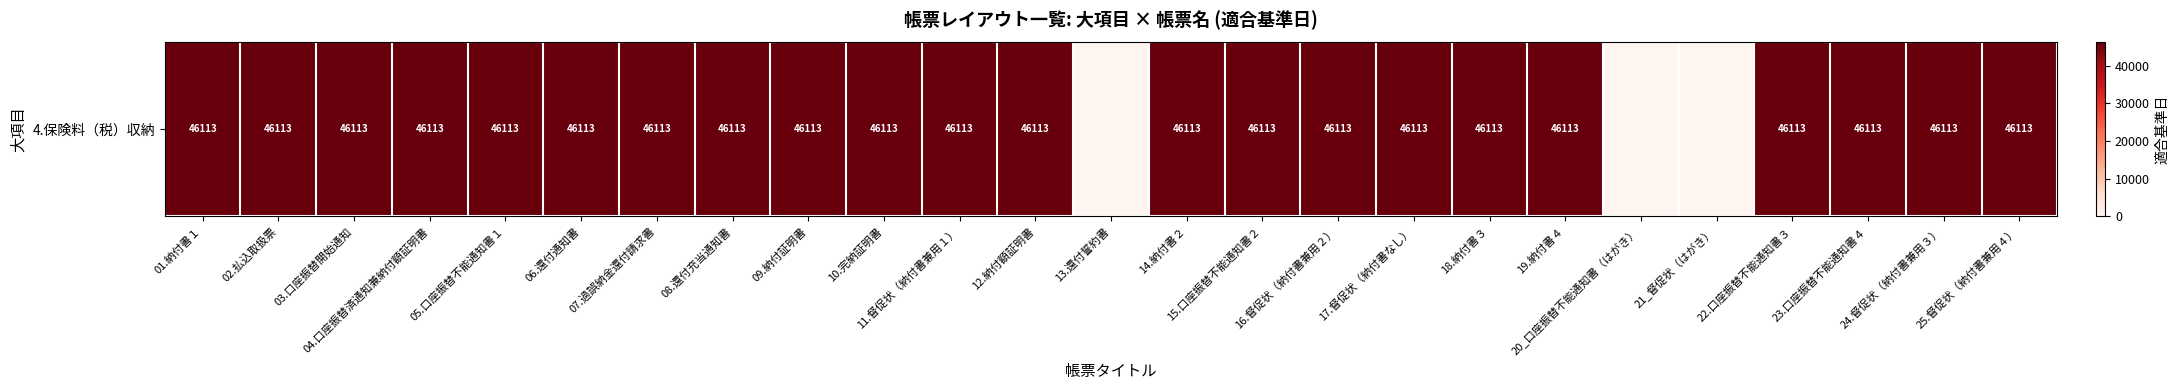

Rank the categories by value from highest to lowest.

01.納付書１, 02.払込取扱票, 03.口座振替開始通知, 04.口座振替済通知兼納付額証明書, 05.口座振替不能通知書１, 06.還付通知書, 07.過誤納金還付請求書, 08.還付充当通知書, 09.納付証明書, 10.完納証明書, 11.督促状（納付書兼用１）, 12.納付額証明書, 14.納付書２, 15.口座振替不能通知書２, 16.督促状（納付書兼用２）, 17.督促状（納付書なし）, 18.納付書３, 19.納付書４, 22.口座振替不能通知書３, 23.口座振替不能通知書４, 24.督促状（納付書兼用３）, 25.督促状（納付書兼用４）, 13.還付誓約書, 20_口座振替不能通知書（はがき）, 21_督促状（はがき）